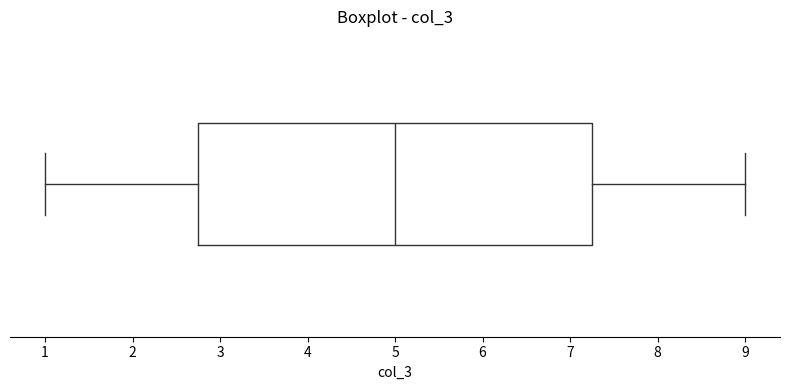

Transcribe this box plot: give where the median line is, the range the box spans, and where the two whiskers end, as read against the x-axis. The values are not printed on the chart, so give them approximately, as read against the axis.

median 5.0, box 2.8 to 7.3, whiskers 1.0 to 9.0